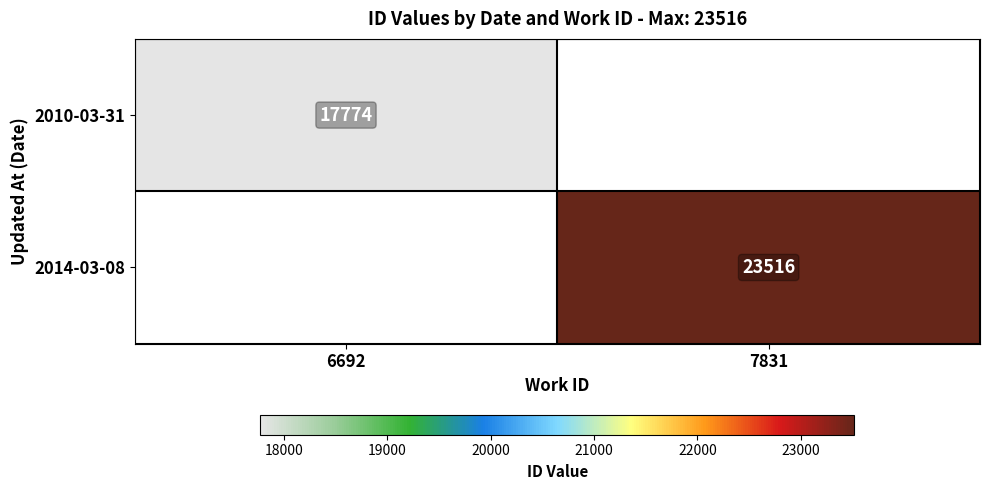

The 2014-03-08 series shows 23516 at 7831. True or false?

True